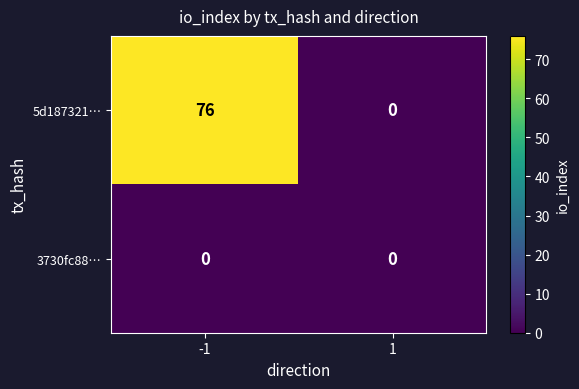

Reading left to right, list all the values displayed in this chart.

5d187321…: 76	0
3730fc88…: 0	0